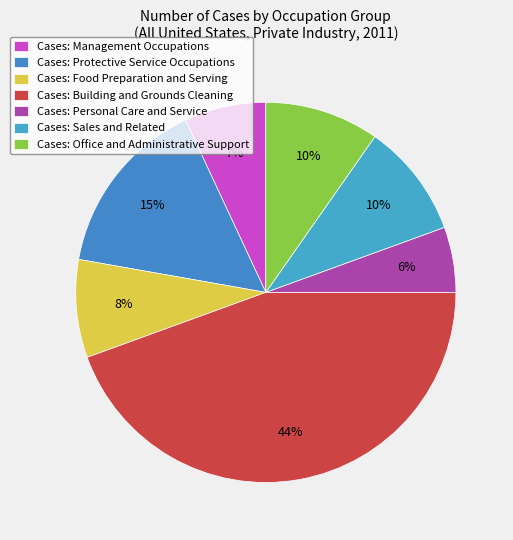

To the nearest percent, what is the average slice percentage?

14%